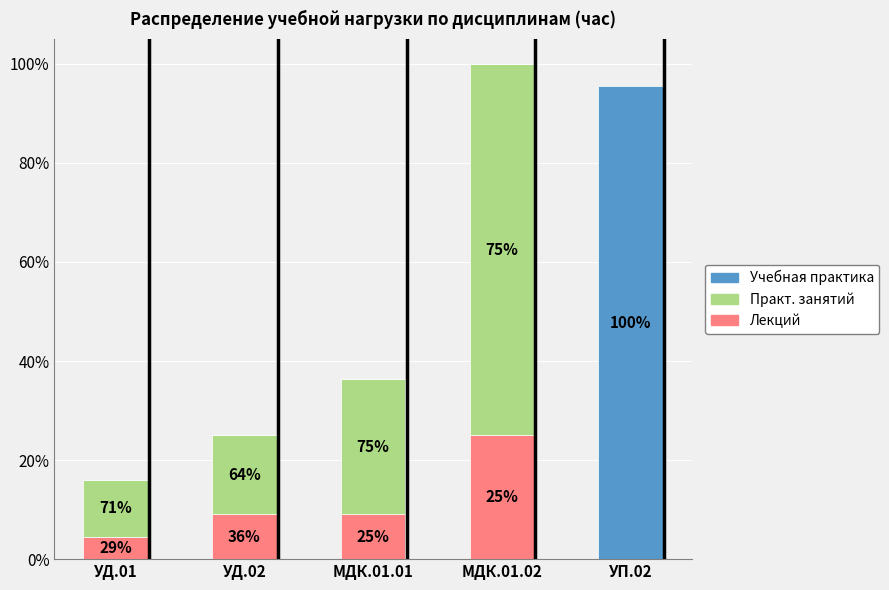

Are the bars horizontal?

No